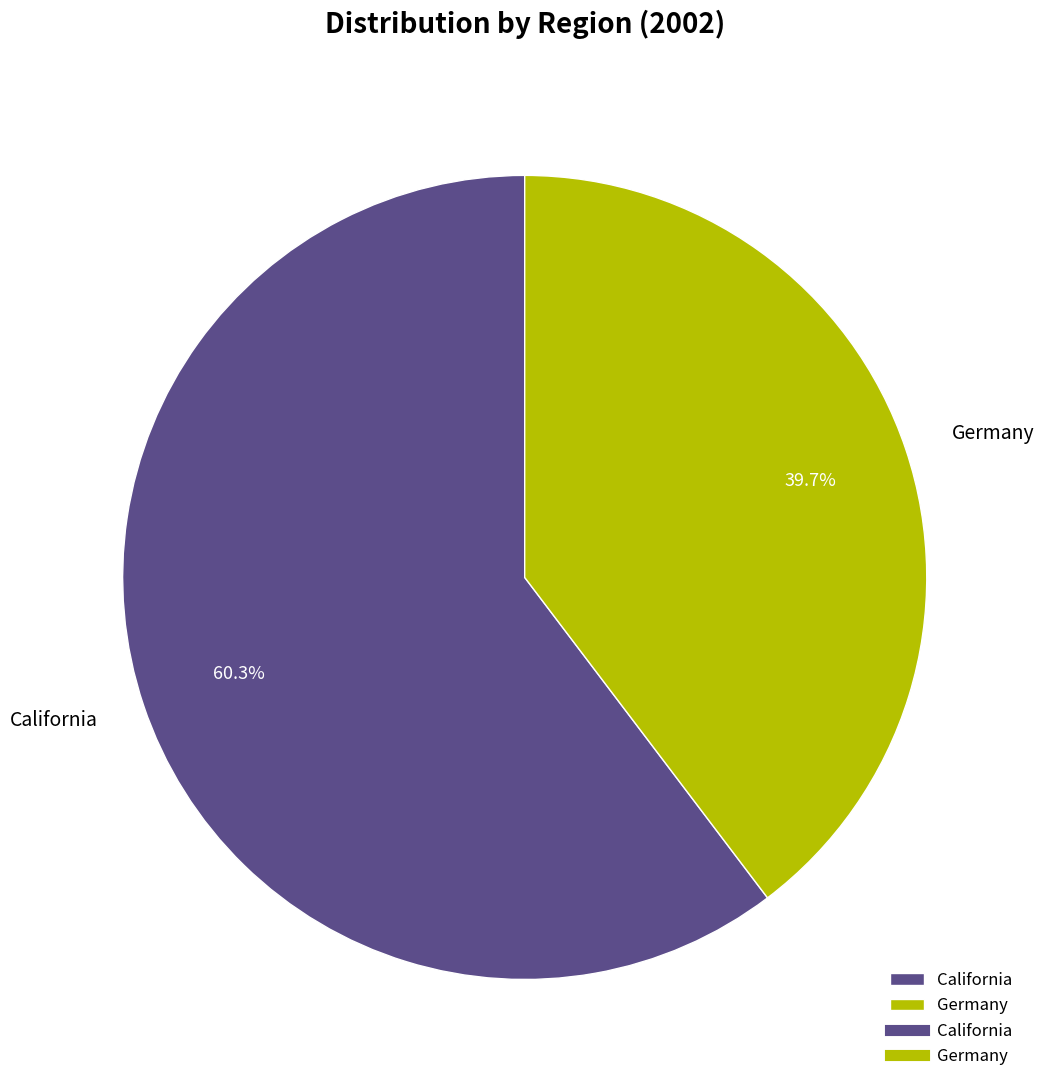

True or false: California accounts for 60% of the total.

True